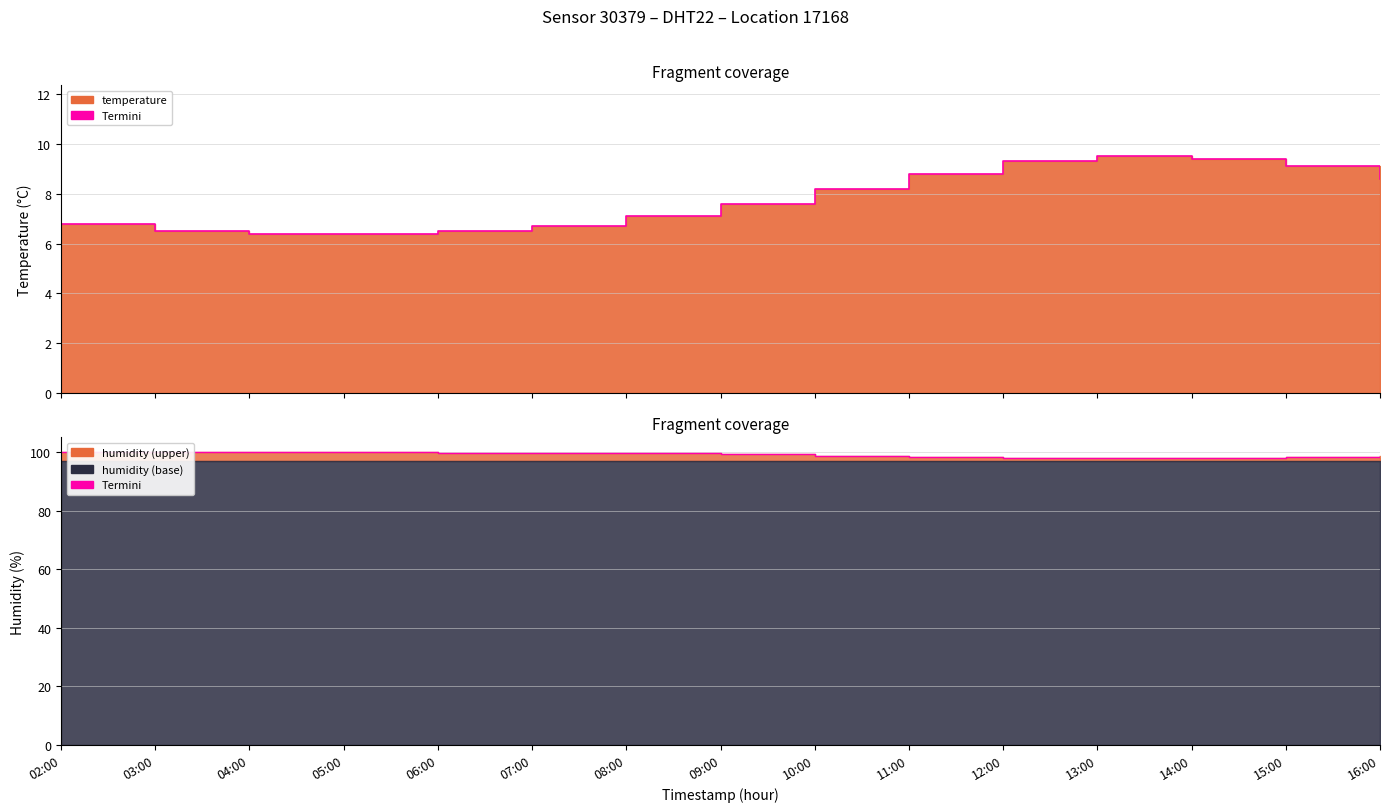

What is the difference between the maximum and minimum values in the humidity series?

2.0